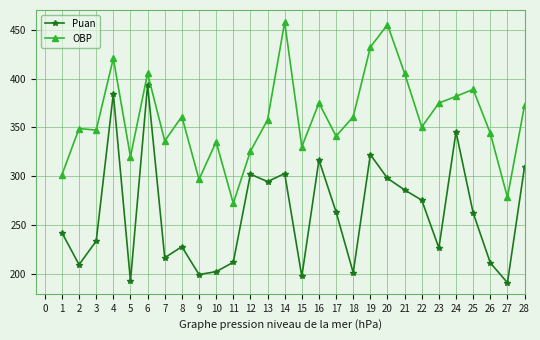

True or false: OBP and Puan intersect in this chart.

False